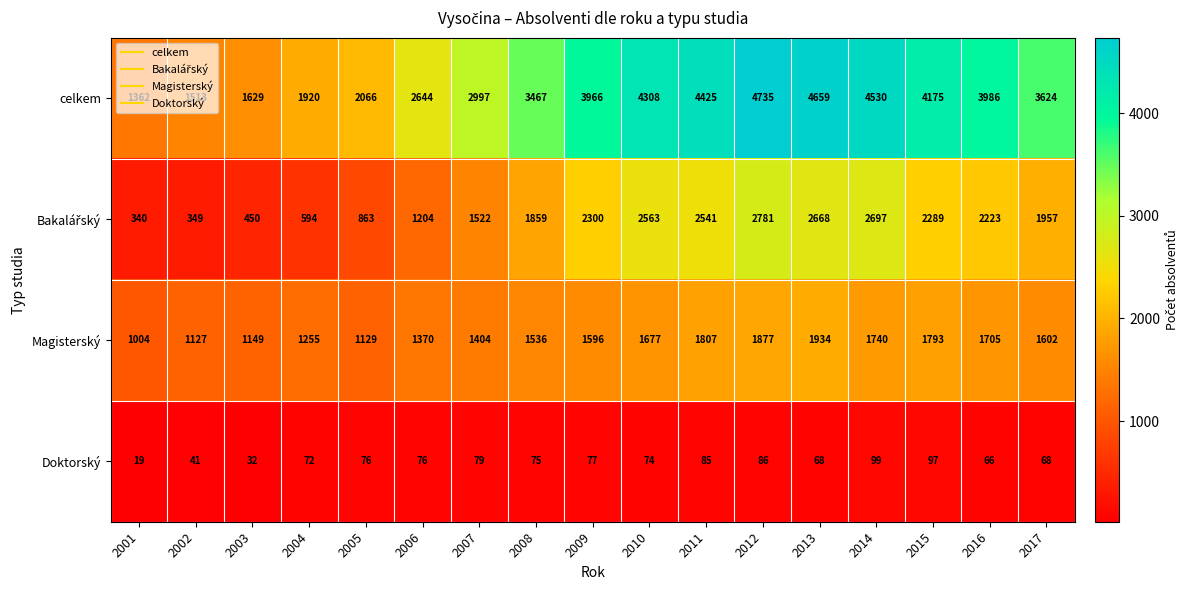

What is the spread (max minus min) of values at 2008?

3392